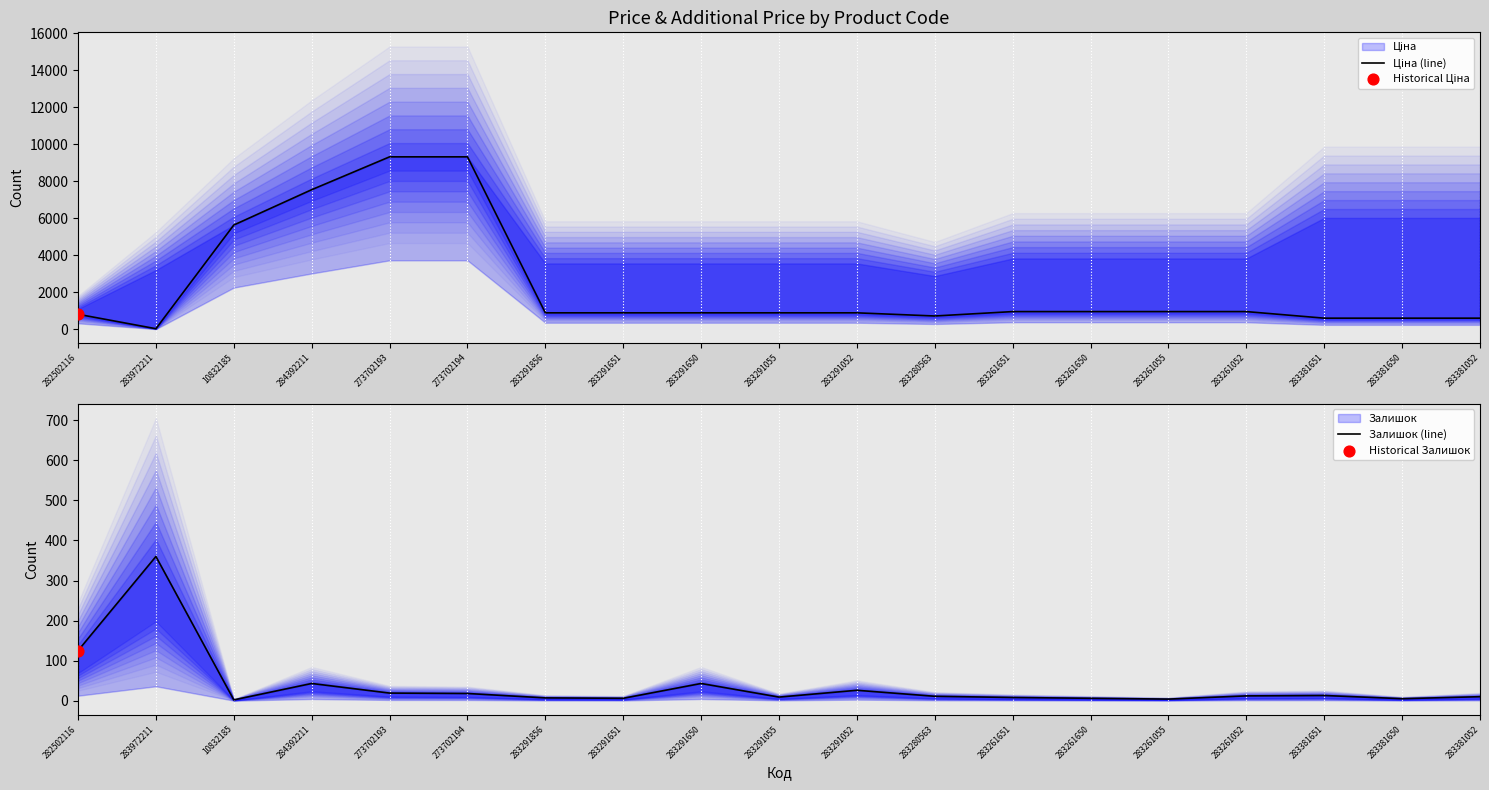

Is the value of Залишок (line) at 282502116 greater than the value of Ціна (line) at 273702193?

No